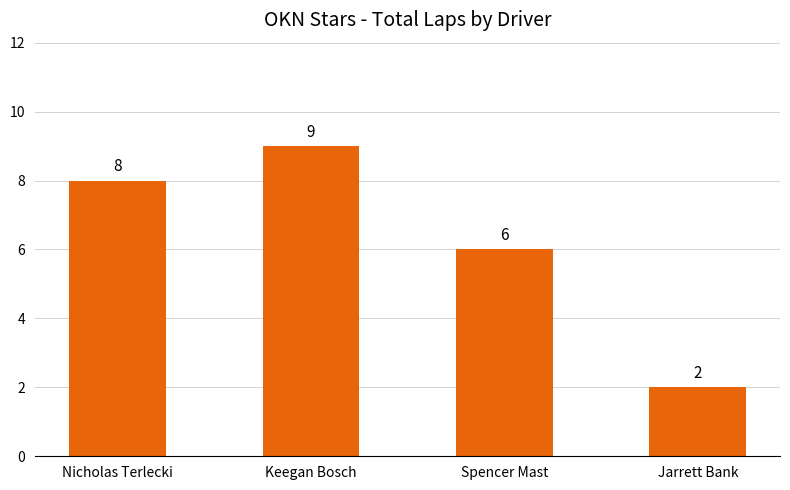

What is the minimum value shown in the chart?

2